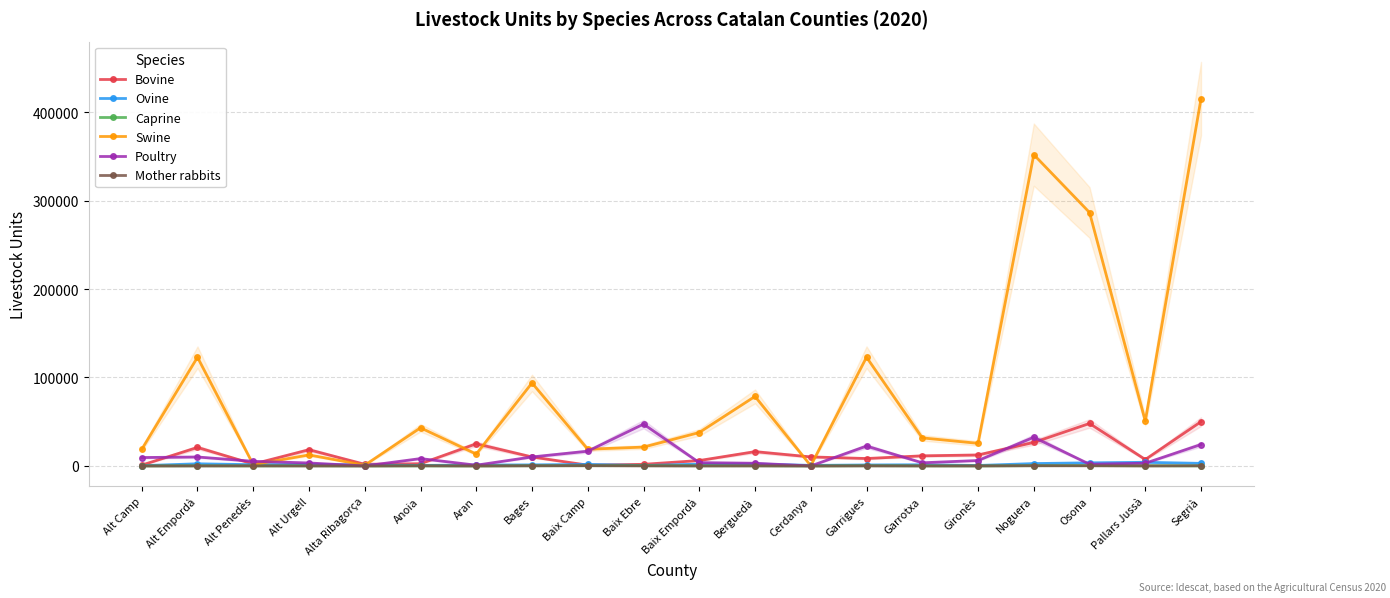

List the labels in order of Swine value, largest first.

Segrià, Noguera, Osona, Garrigues, Alt Empordà, Bages, Berguedà, Pallars Jussà, Anoia, Baix Empordà, Garrotxa, Gironès, Baix Ebre, Baix Camp, Alt Camp, Aran, Alt Urgell, Alt Penedès, Alta Ribagorça, Cerdanya